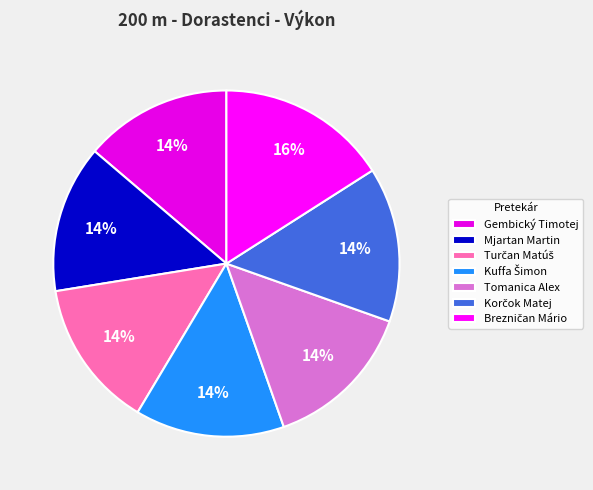

To the nearest percent, what is the difference between the largest and smallest slice percentages?

2%